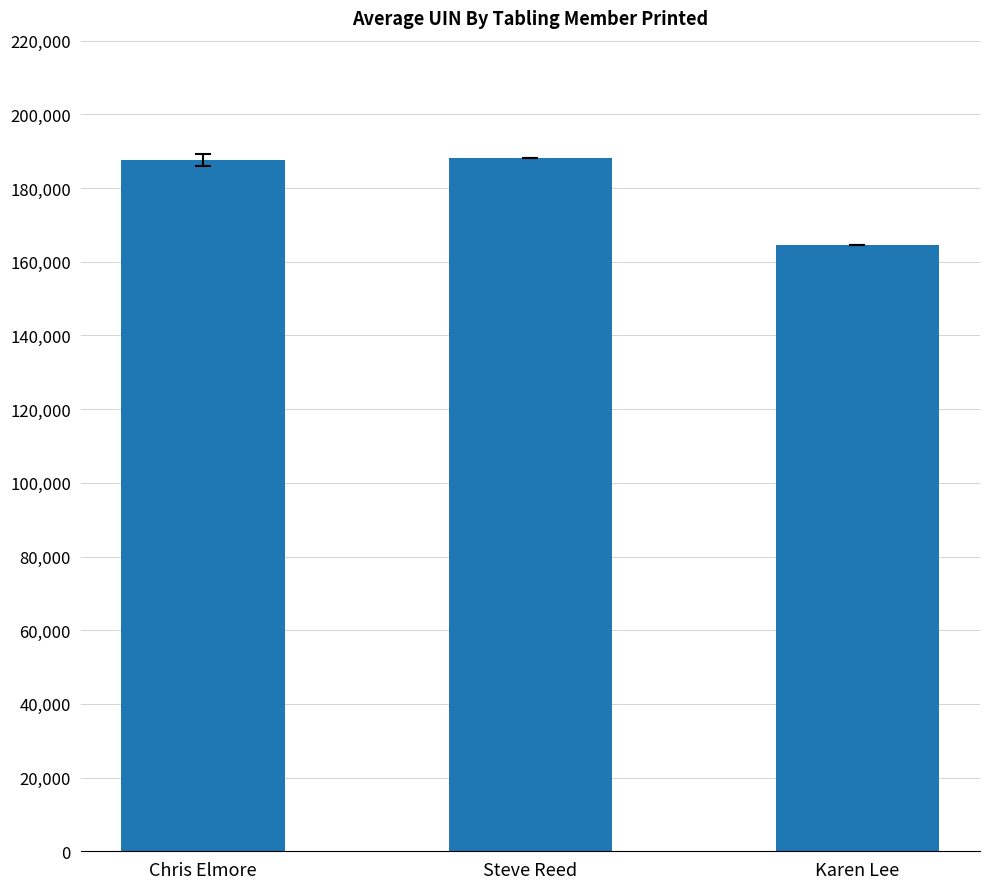

Between Chris Elmore and Karen Lee, which is larger?

Chris Elmore